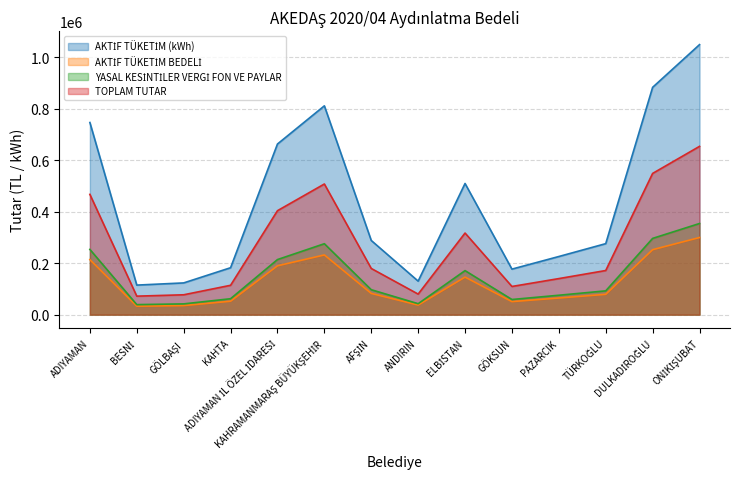

What position from the left is KAHTA?

4